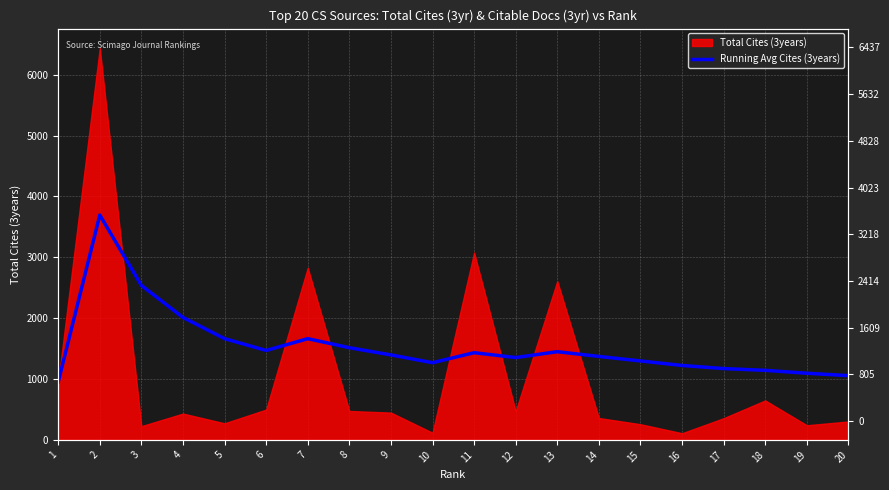

How many categories are shown in the chart?

20